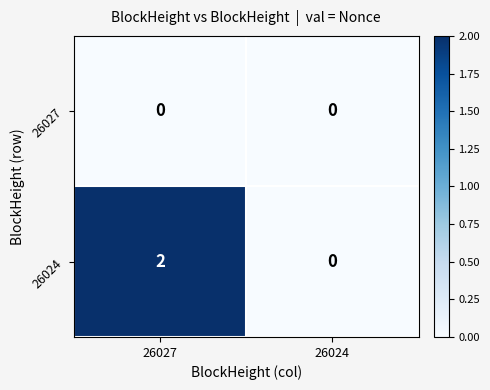

Which series has the largest total across all categories?

26024